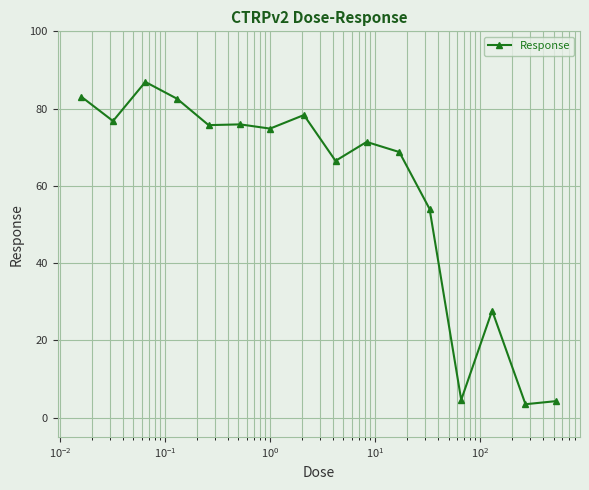

What is the greatest value displayed?

86.9